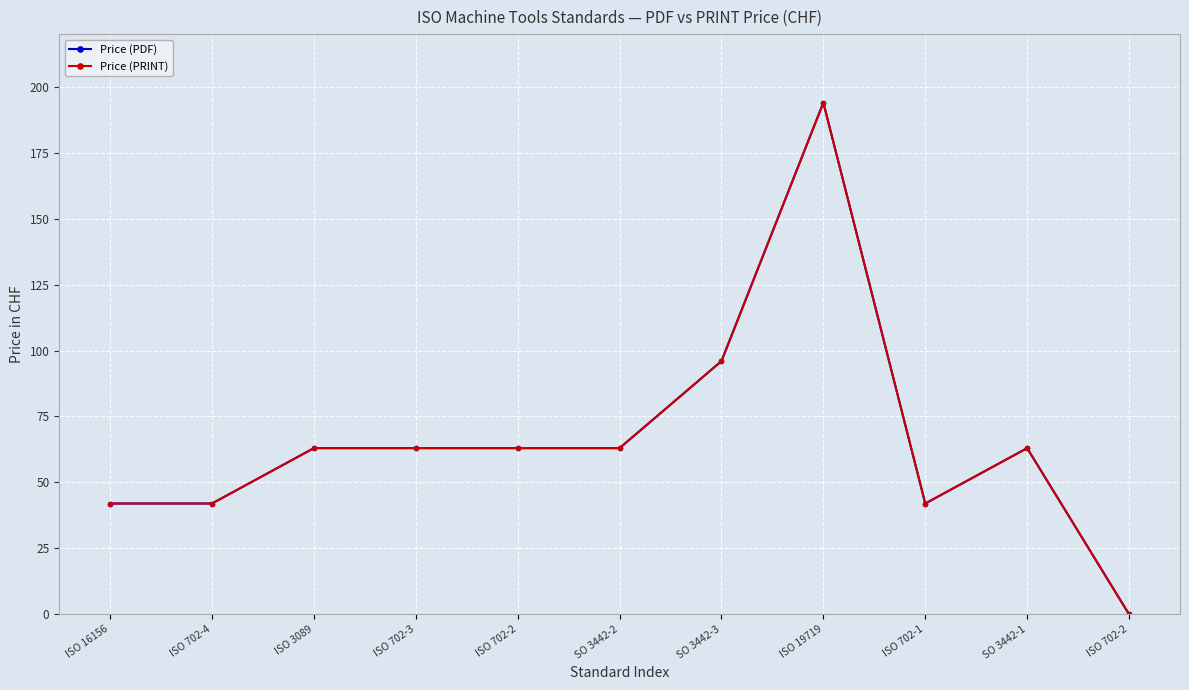

Does the chart have visible grid lines?

Yes